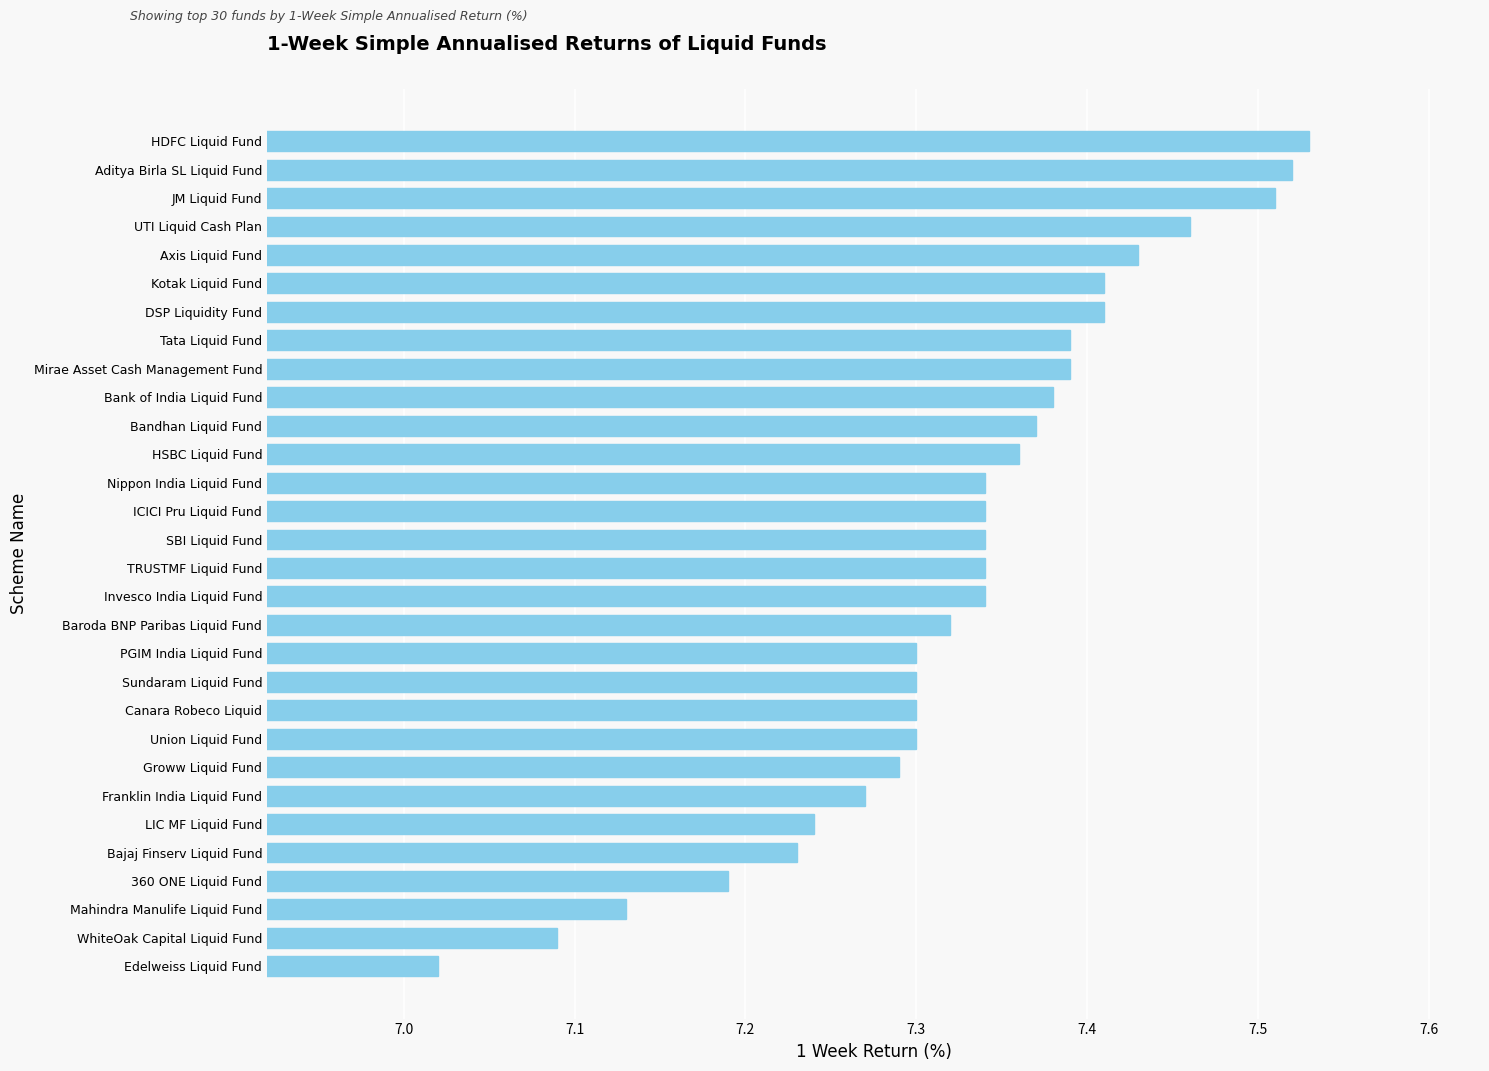

What is the ratio of the value at PGIM India Liquid Fund to the value at ICICI Pru Liquid Fund?

1.0